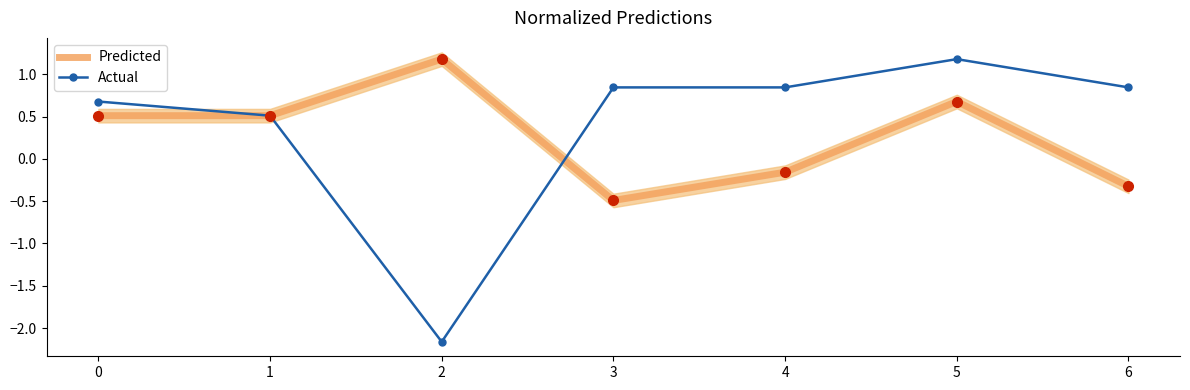

Is this an area chart (filled region under the line)?

No